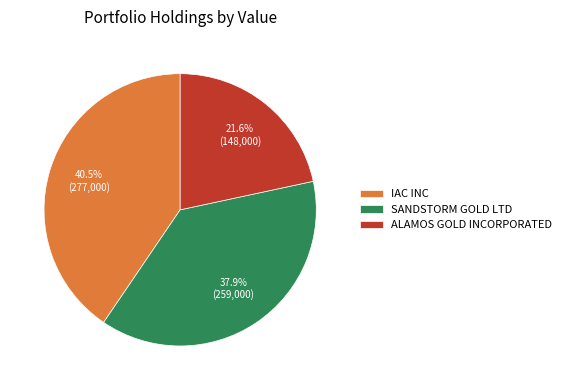

To the nearest percent, what percentage of the pie is SANDSTORM GOLD LTD?

38%